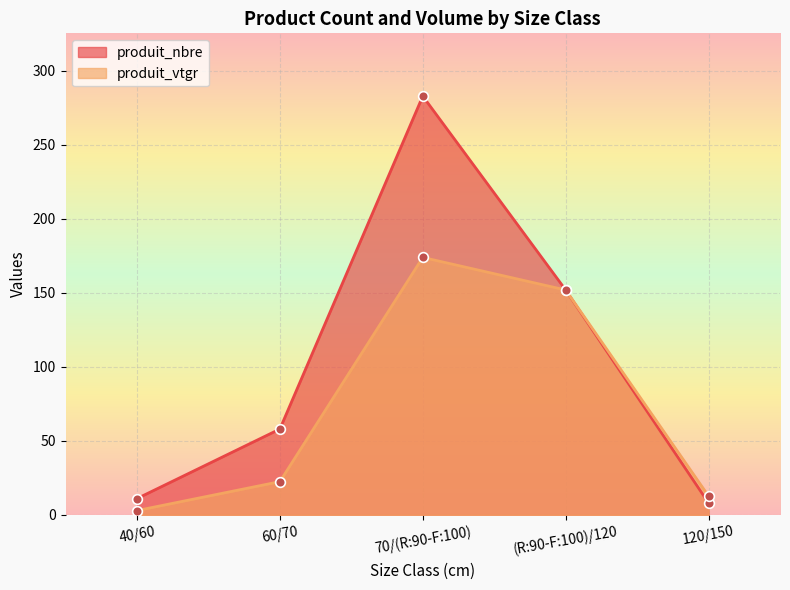

Which series has the widest spread of values?

produit_nbre